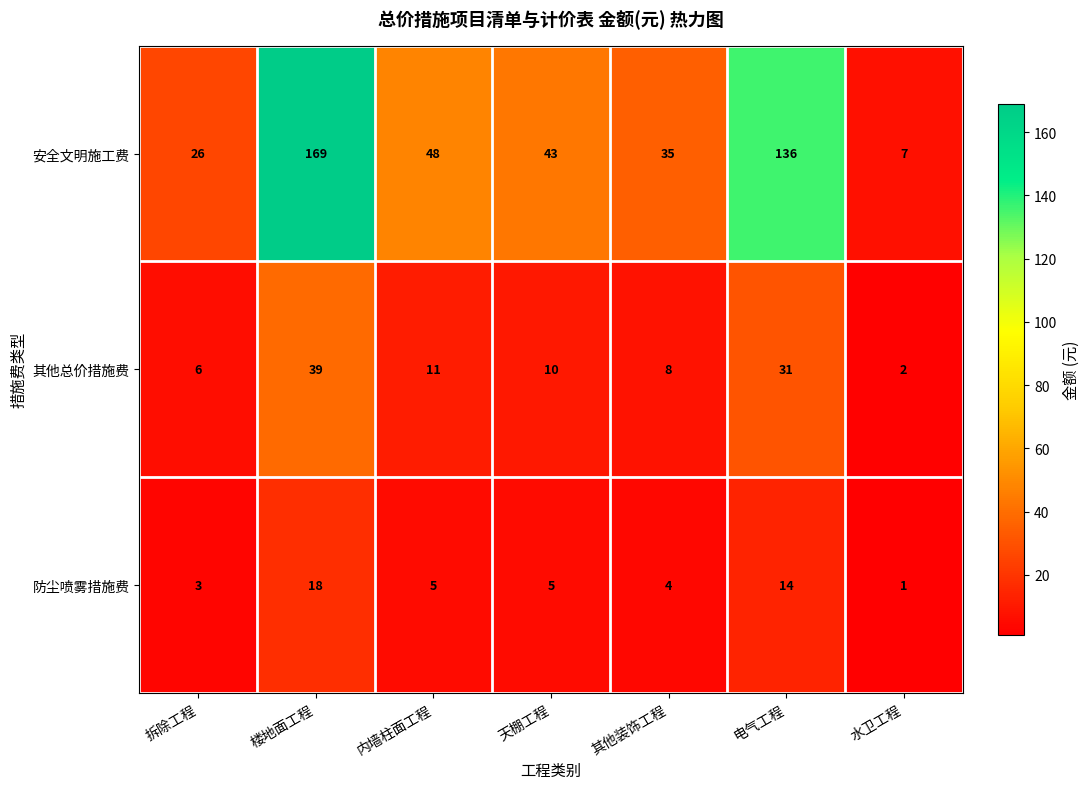

True or false: 安全文明施工费 has a value of 57 at 其他装饰工程.

False